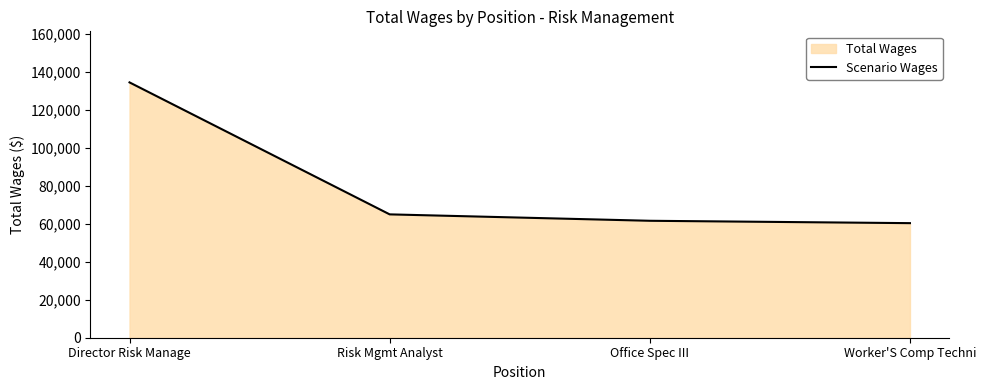

Does the chart display data point markers on the line(s)?

No